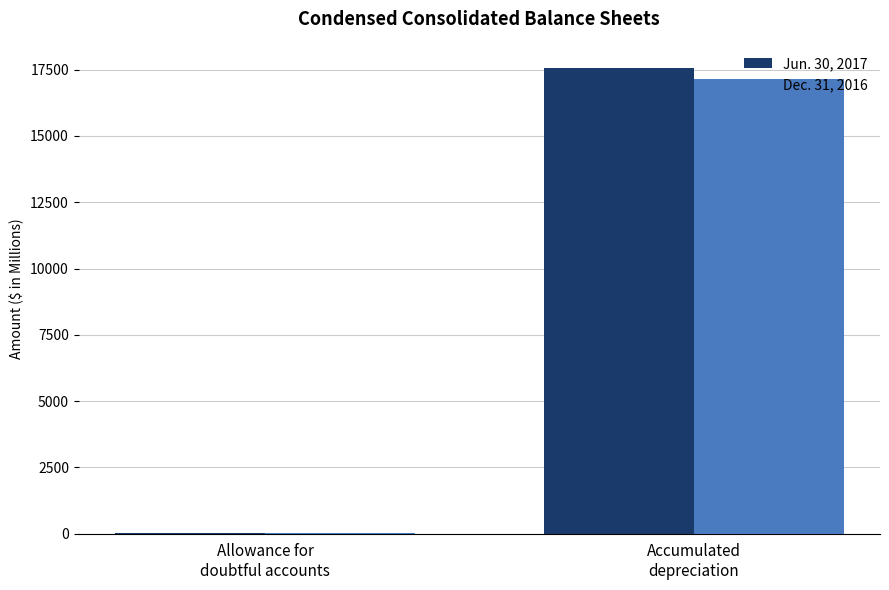

Which label corresponds to the largest value in the chart?

Accumulated
depreciation